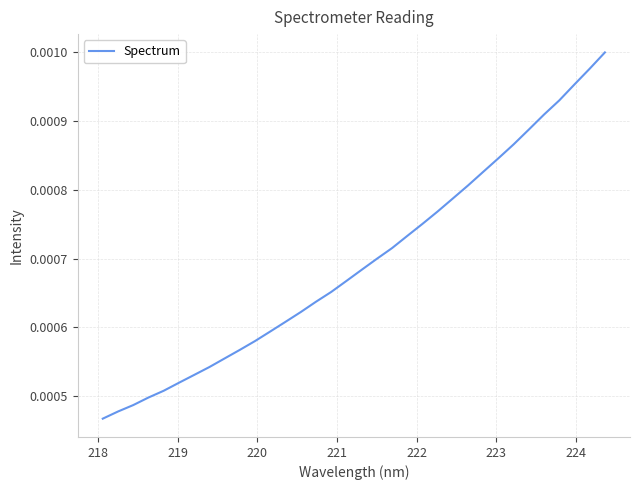

How many lines are shown in the chart?

1